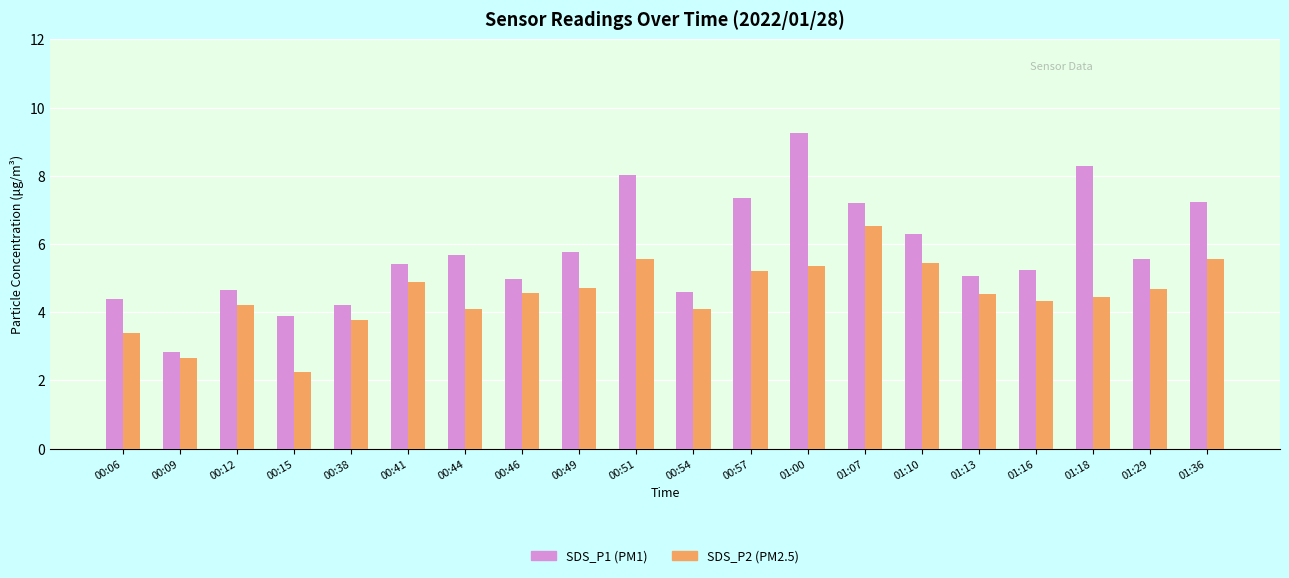

What is the spread (max minus min) of values at 00:09?

0.2